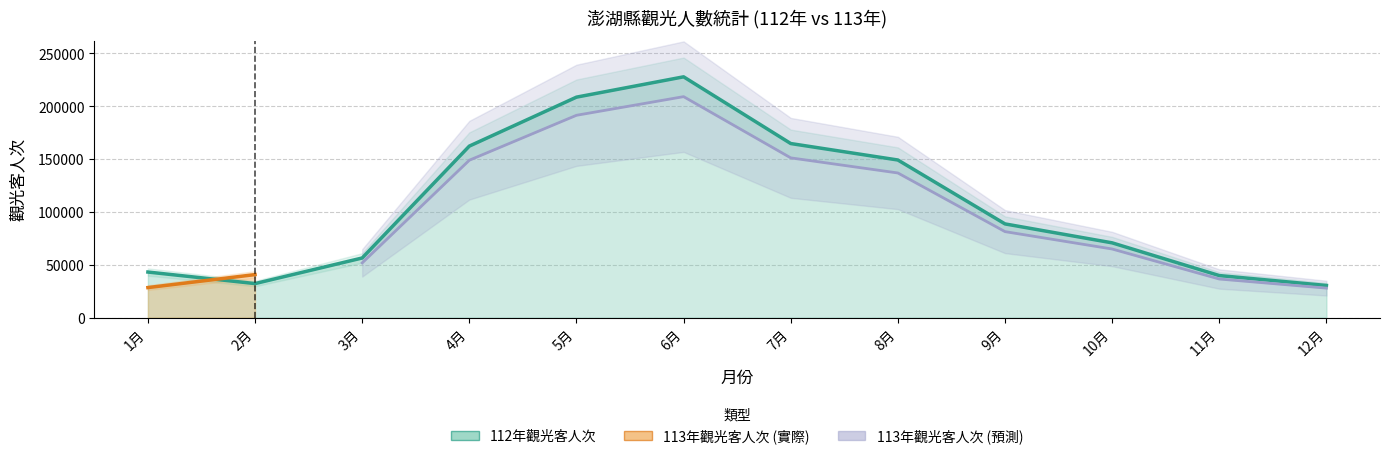

Is it true that the value at 8月 is 58684?

False